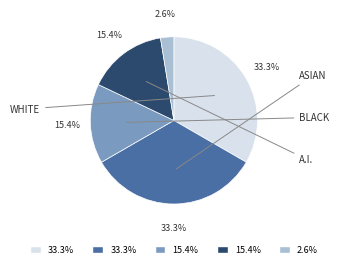

Is there any slice that represents more than half of the pie?

No